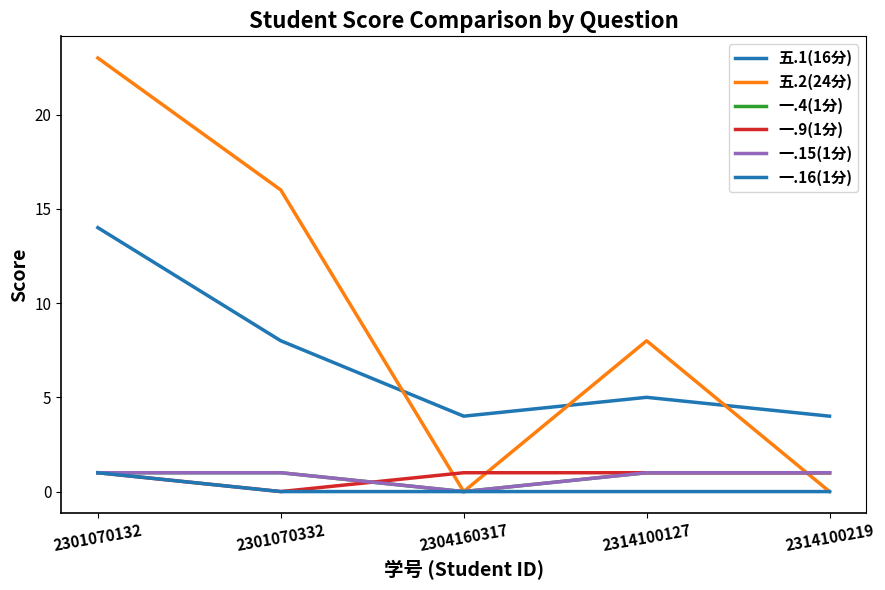

Is this an area chart (filled region under the line)?

No